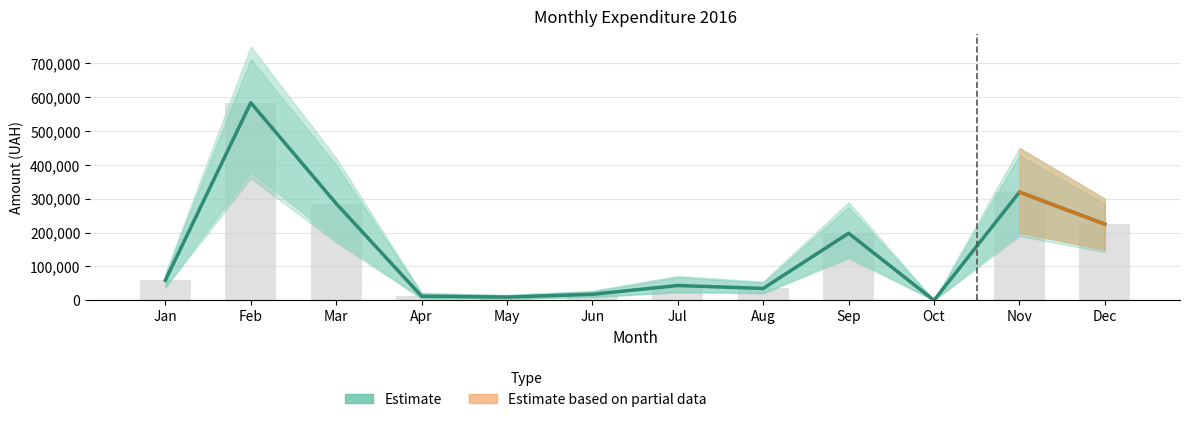

Reading right to left, transcribe all the data shown in this chart.

224998.5	319574.0	0.0	198145.2	35130.0	43757.8	17841.3	9636.1	12115.9	285841.0	583474.2	59222.9